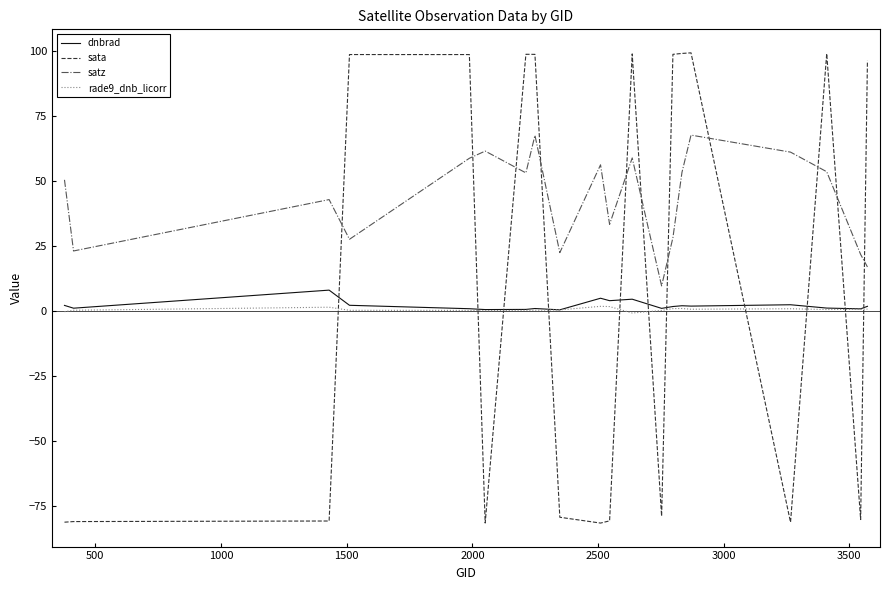

Which series has the widest spread of values?

sata